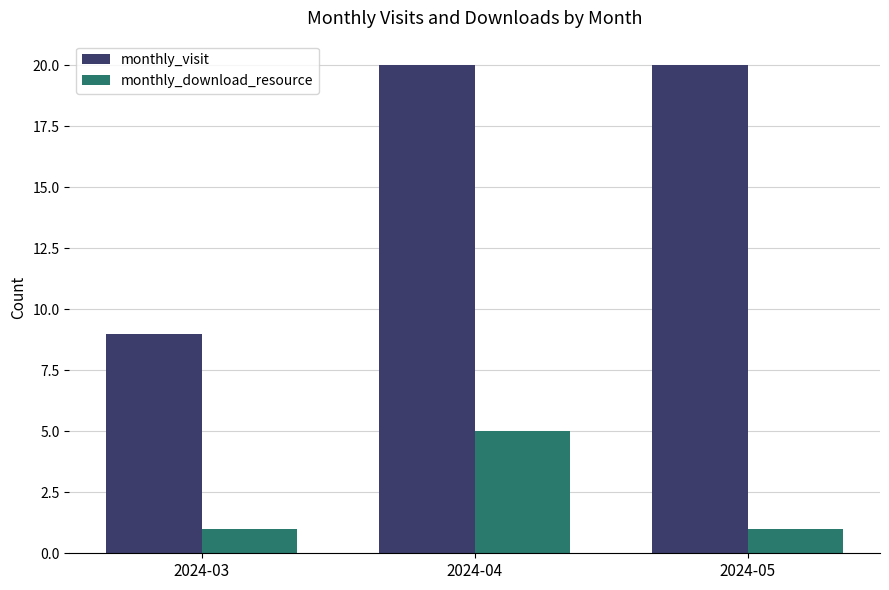

What is the lowest value of the monthly_visit series?

9